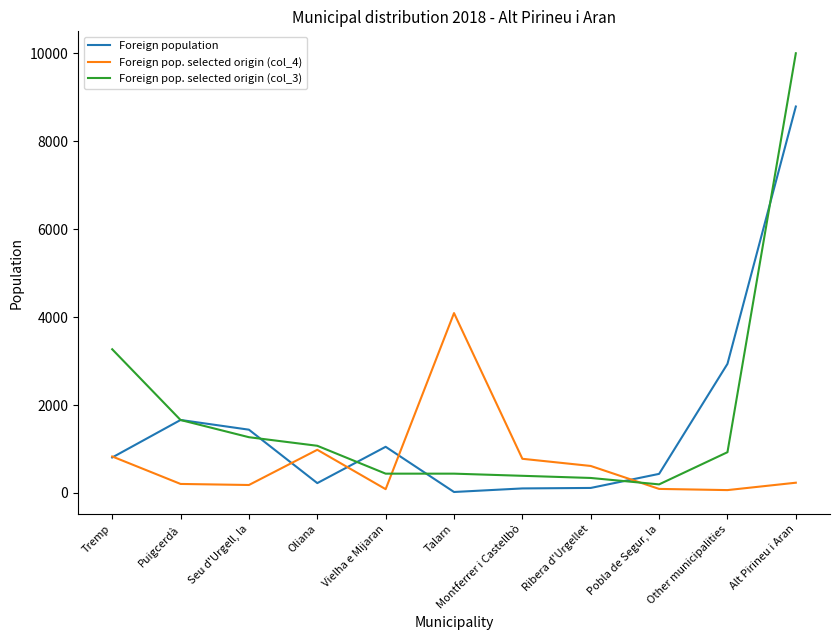

Does the chart display data point markers on the line(s)?

No